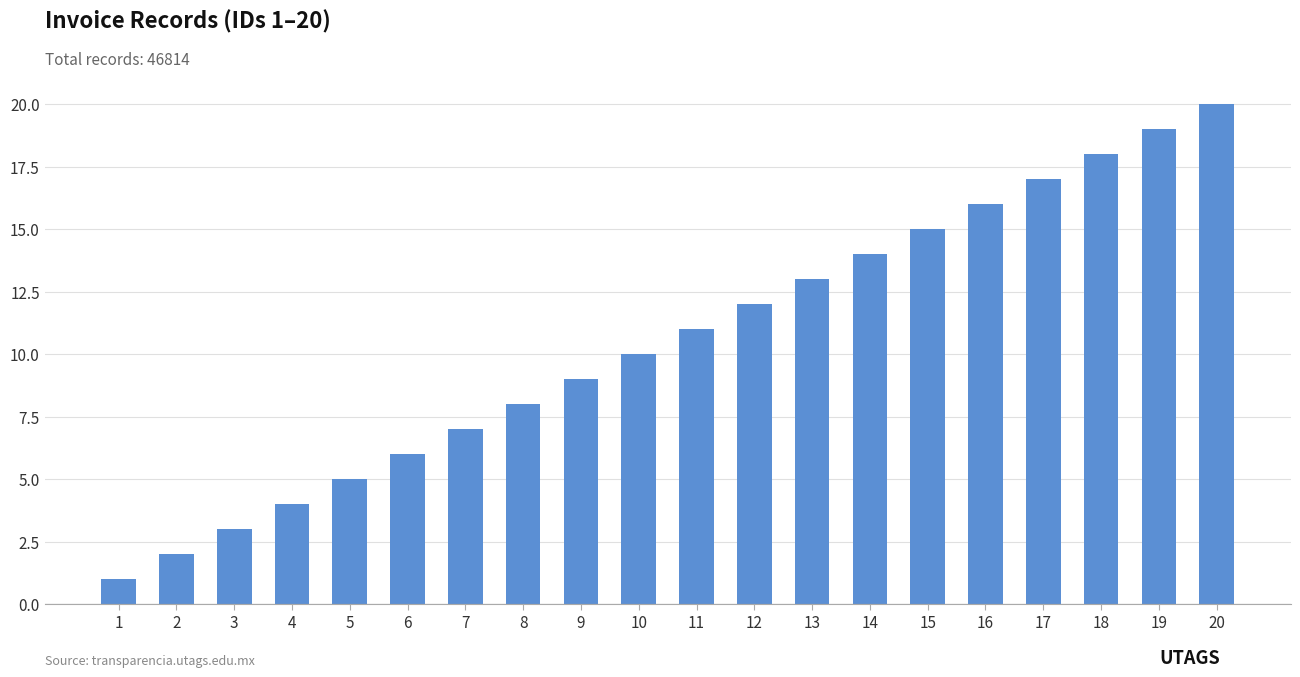

Rank the categories by value from highest to lowest.

20, 19, 18, 17, 16, 15, 14, 13, 12, 11, 10, 9, 8, 7, 6, 5, 4, 3, 2, 1